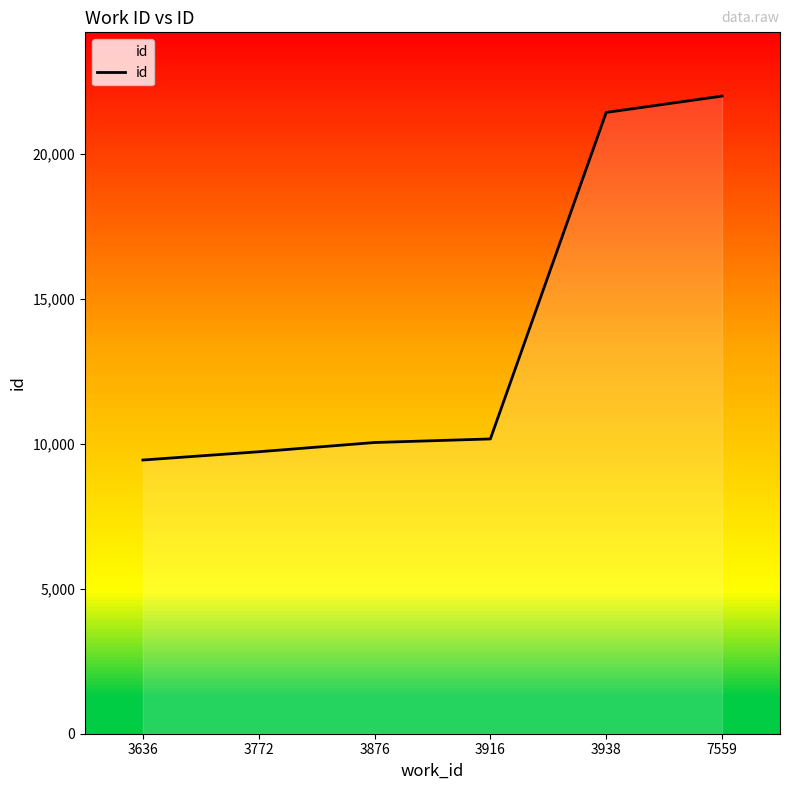

Reading right to left, list all the values displayed in this chart.

7559=21992	3938=21428	3916=10167	3876=10044	3772=9725	3636=9440